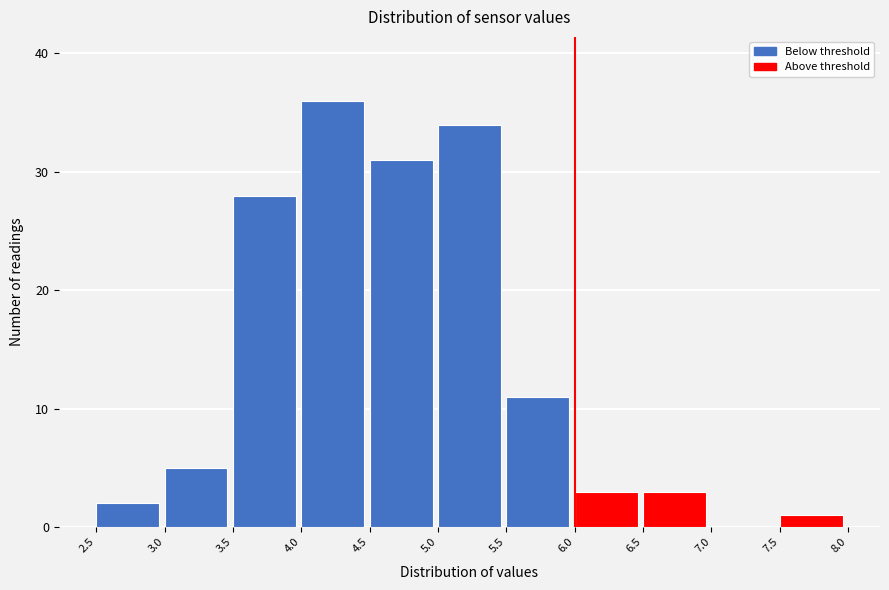

Reading left to right, transcribe this chart: for each bar, give the range it covers on the x-axis and its height. The values are not printed on the chart, so give them approximately, as read against the axis.

2.5 to 3.0: 2
3.0 to 3.5: 5
3.5 to 4.0: 28
4.0 to 4.5: 36
4.5 to 5.0: 31
5.0 to 5.5: 34
5.5 to 6.0: 11
6.0 to 6.5: 3
6.5 to 7.0: 3
7.0 to 7.5: 0
7.5 to 8.0: 1